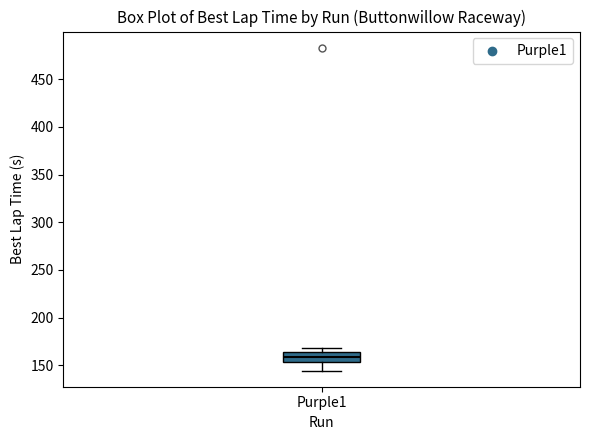

Where does the lower whisker of the box for Purple1 end on the y-axis? The values are not printed on the chart, so give them approximately, as read against the axis.

145